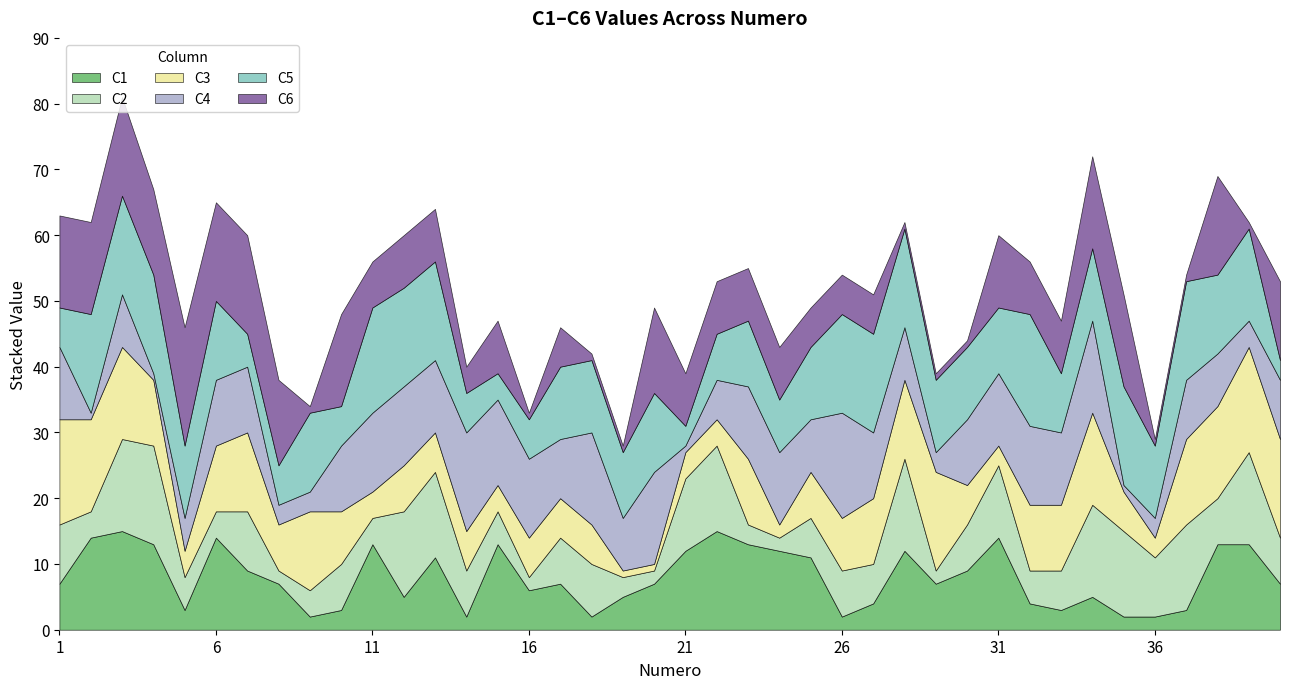

Rank the series at 27 from lowest to highest value.

C1, C2, C6, C3, C4, C5